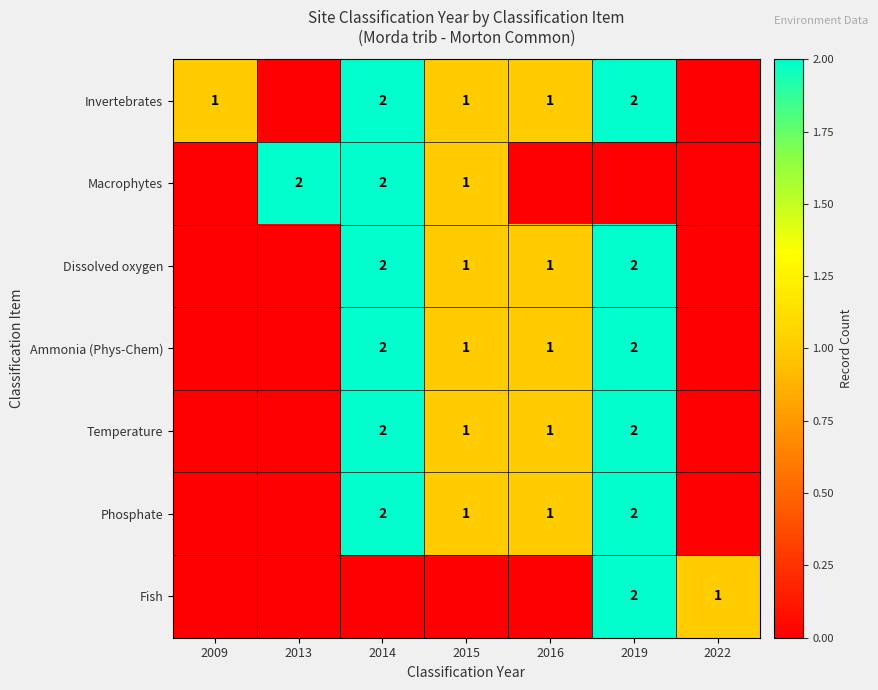

What is the sum of the Temperature values at 2019 and 2016?

3